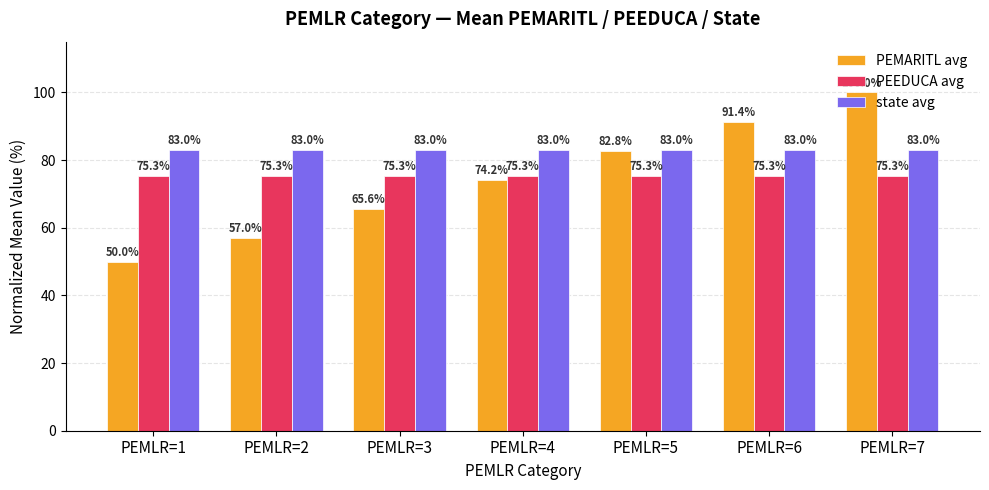

How many bars are there in total?

21